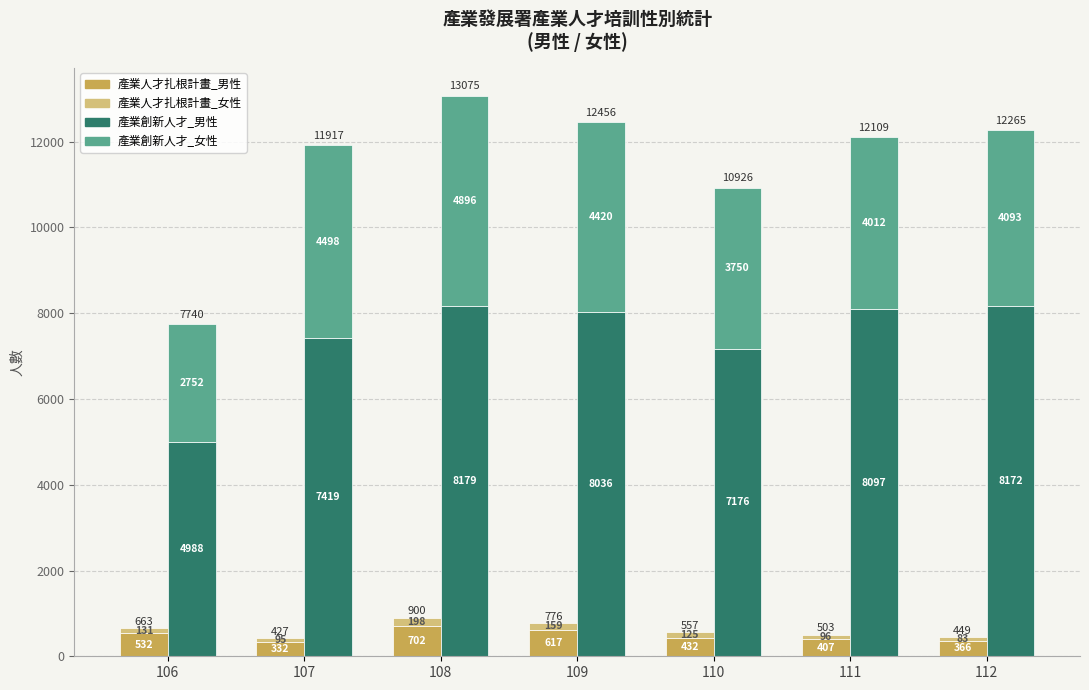

Between 107 and 111, which series saw the biggest shift?

產業創新人才_男性